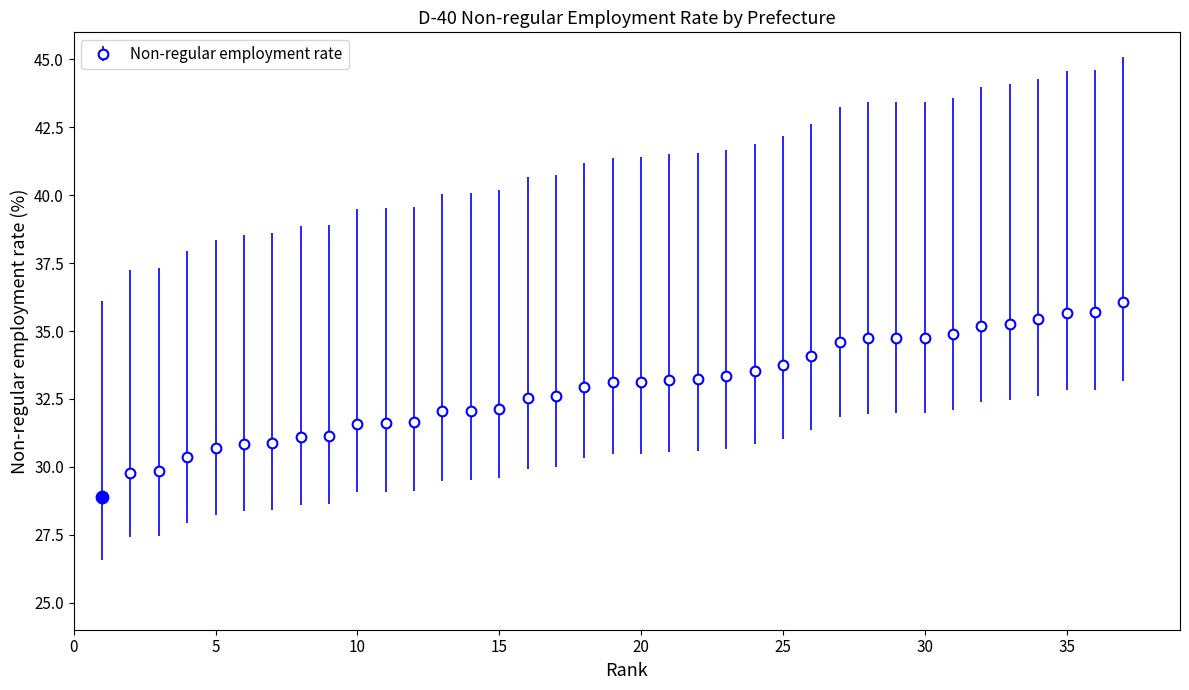

What is the maximum value shown in the chart?

36.1